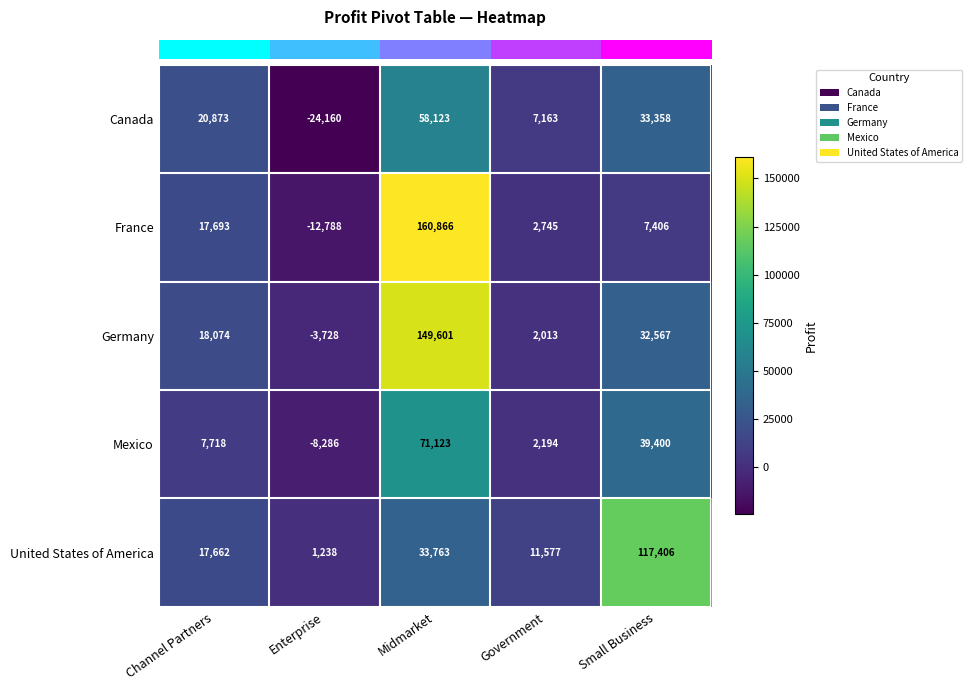

At Midmarket, list the series in order from smallest to largest.

United States of America, Canada, Mexico, Germany, France